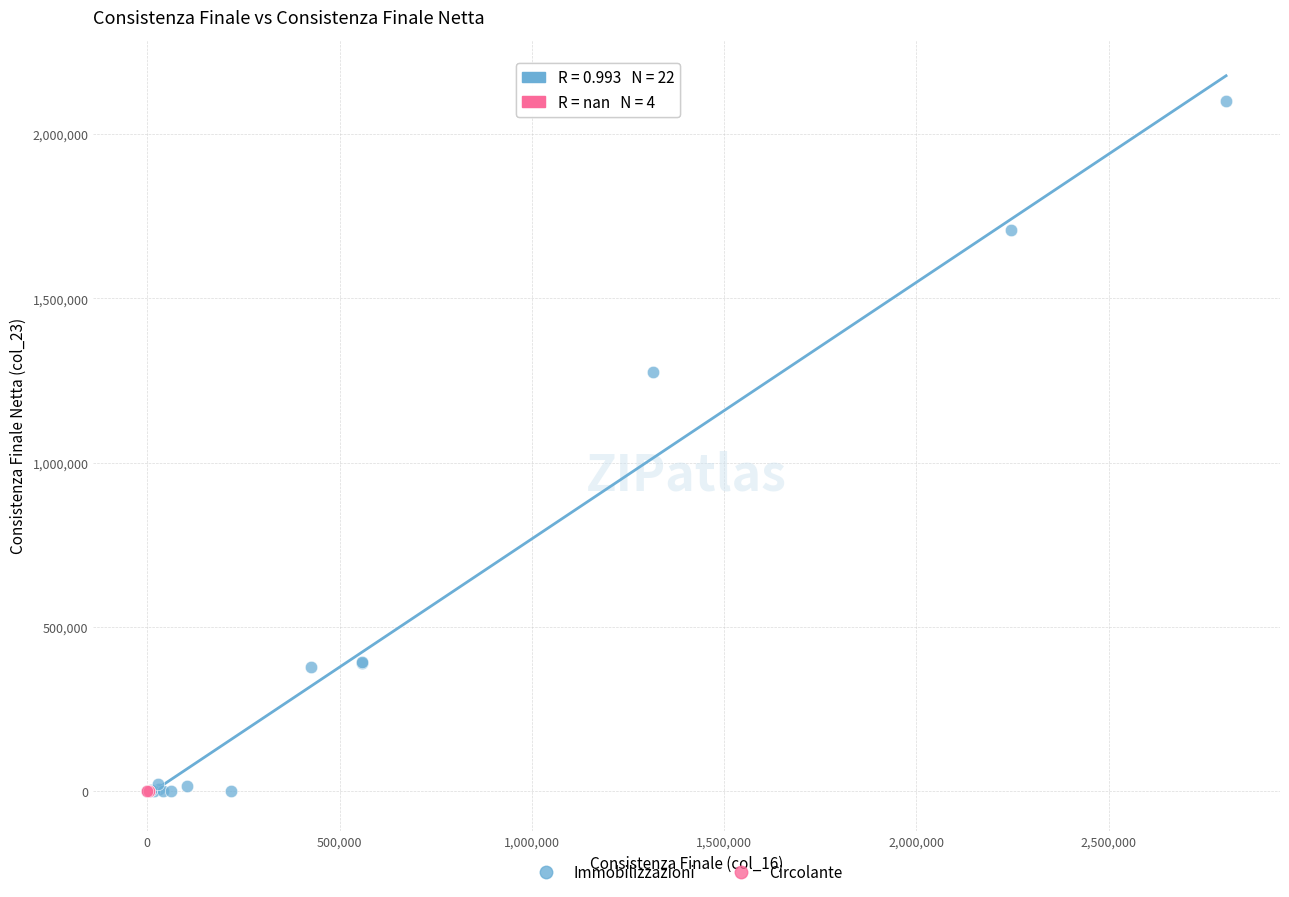

Which series contains the highest Y value?

Immobilizzazioni